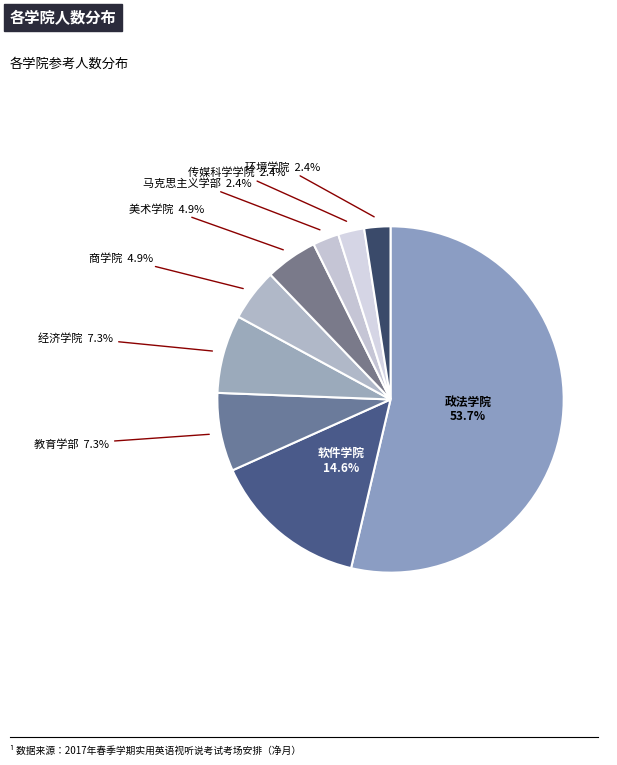

To the nearest percent, what is the combined percentage of 经济学院 and 美术学院?

12%